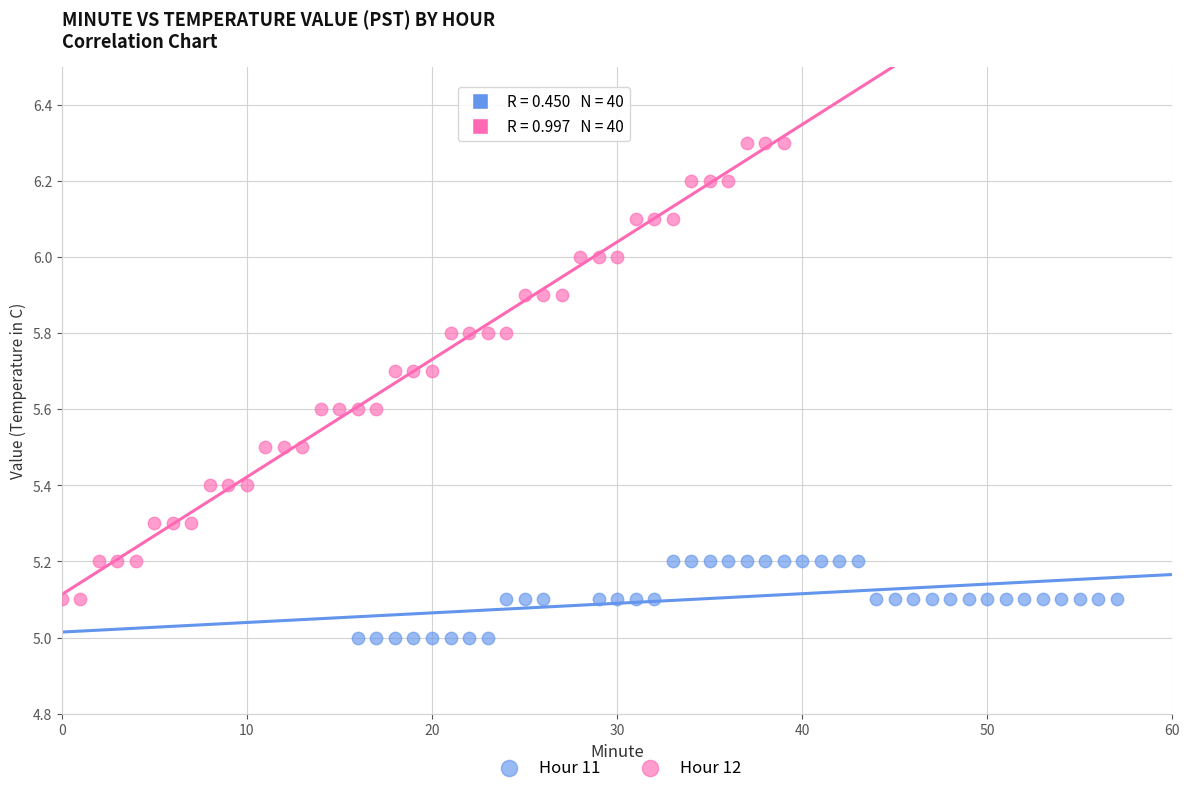

Which series reaches the minimum Y coordinate?

Hour 11